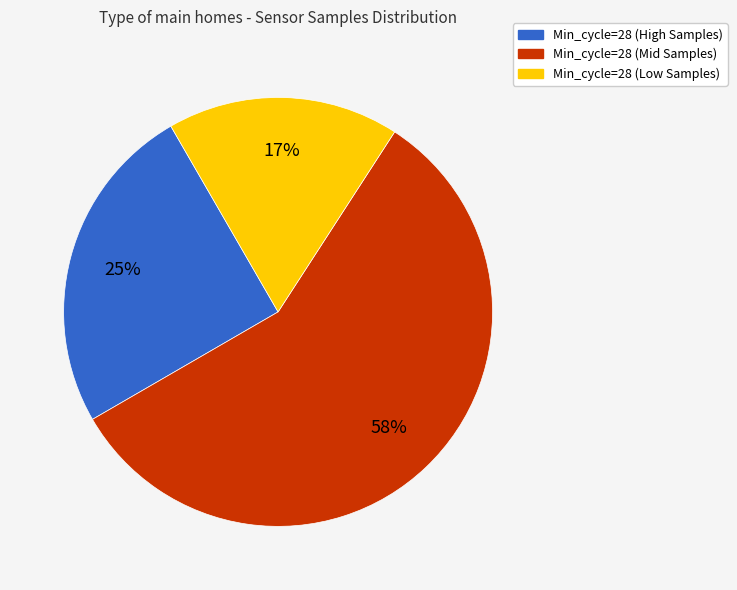

Does any single category account for the majority?

Yes